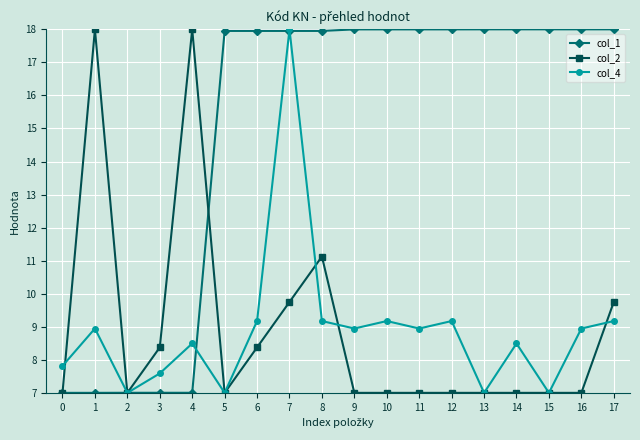

Is it true that col_2 equals 4.6 at 2?

False